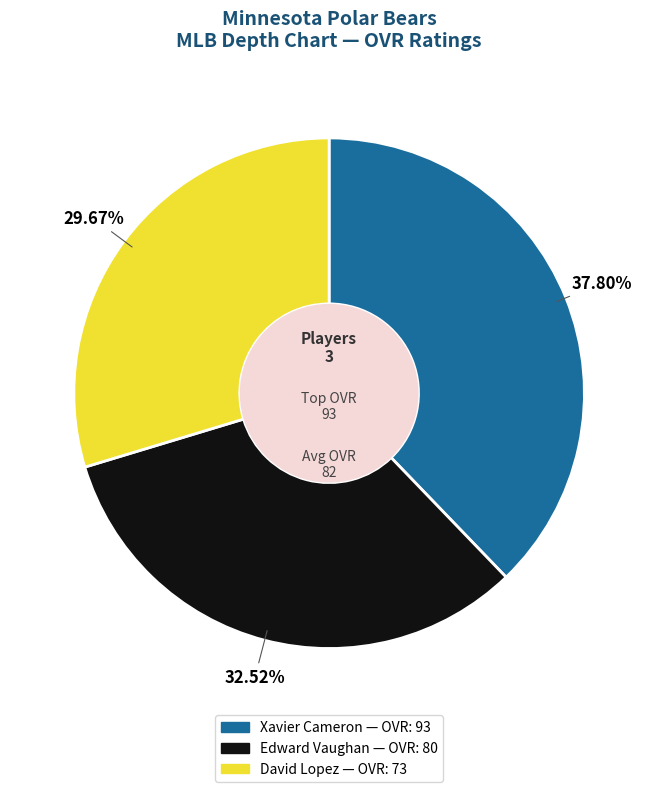

To the nearest percent, what is the average slice percentage?

33%